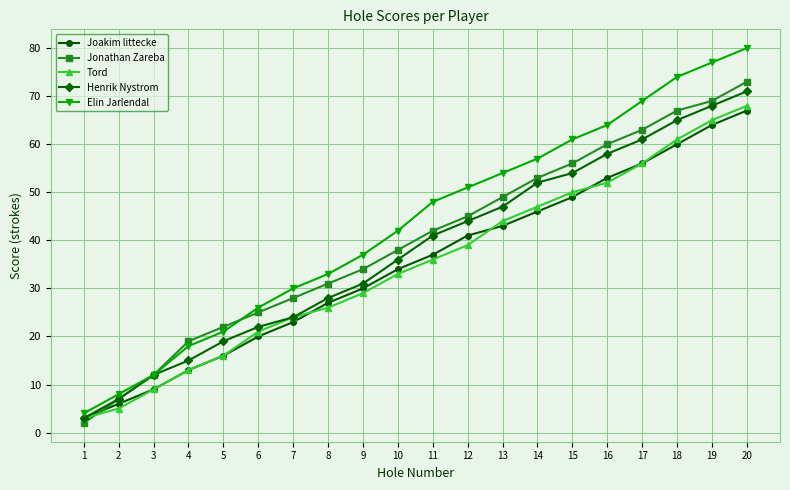

What is the highest value of the Tord series?

68